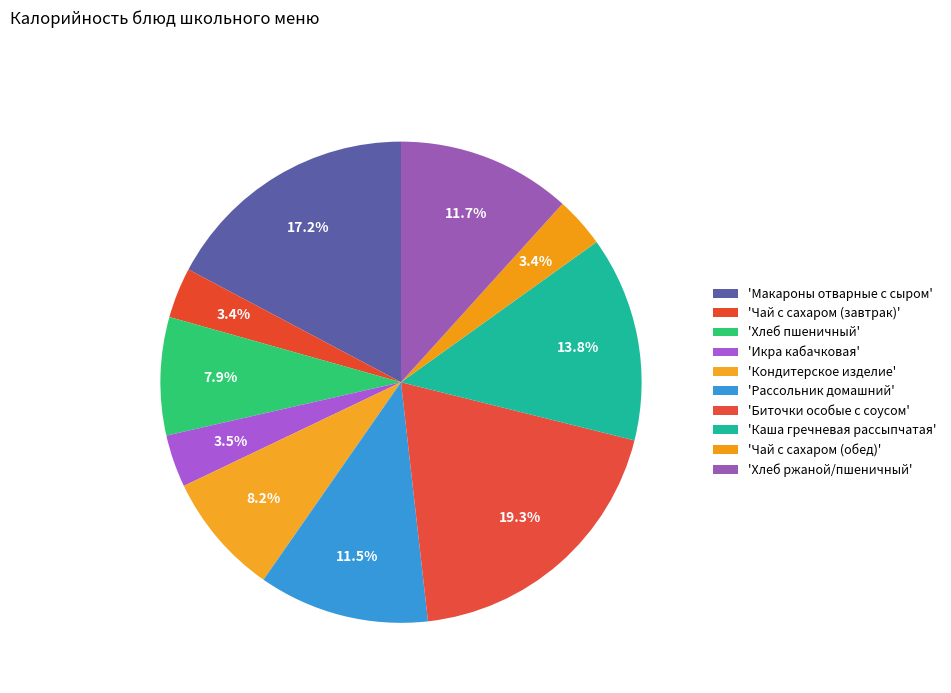

Count the number of slices in the pie.

10